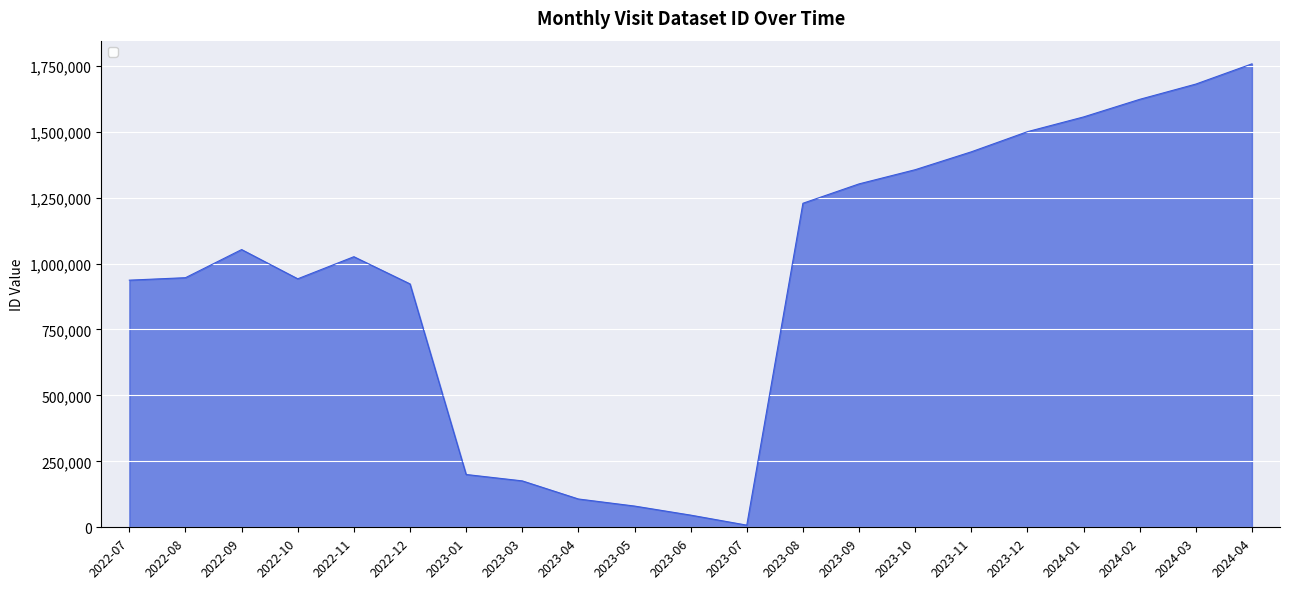

What position from the left is 2022-10?

4